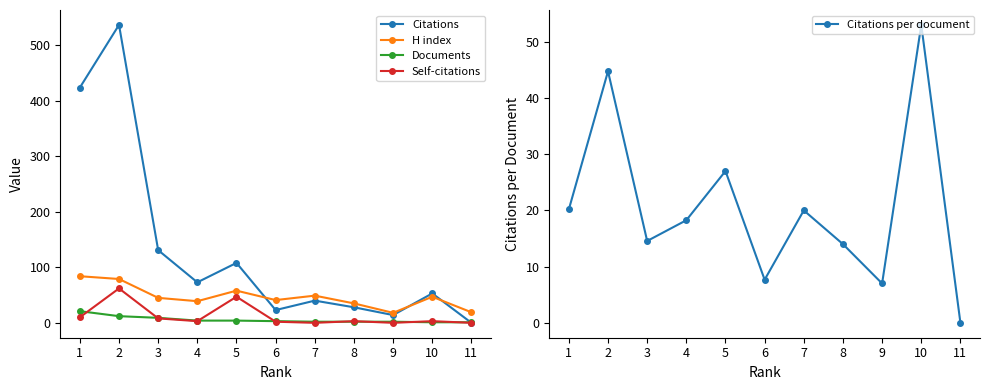

What is the greatest value displayed?

537.0